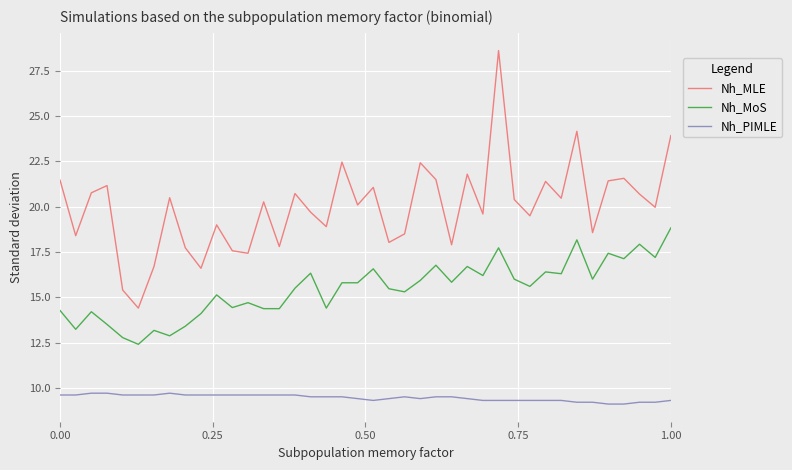

Does the chart have visible grid lines?

Yes